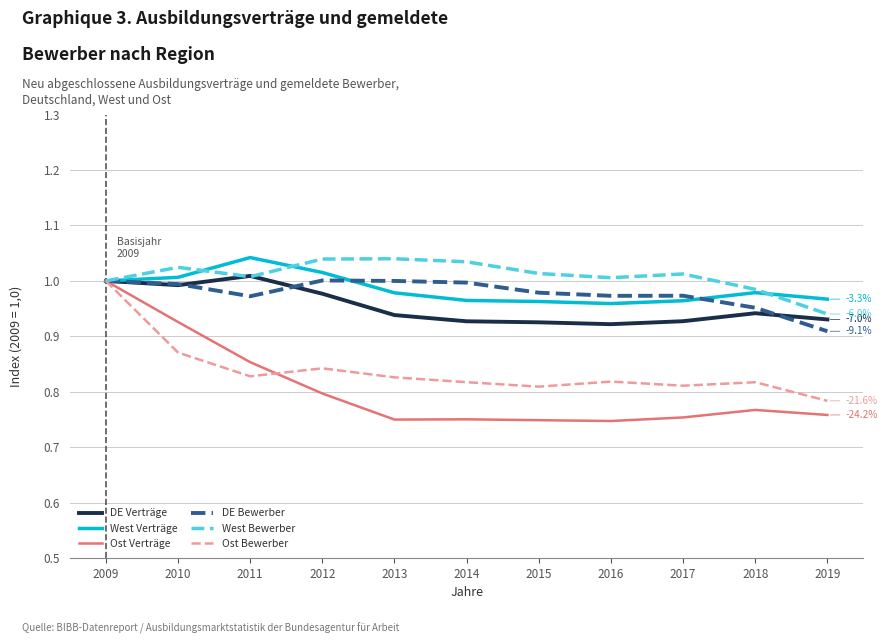

The DE Bewerber series shows 0.3 at 2013. True or false?

False